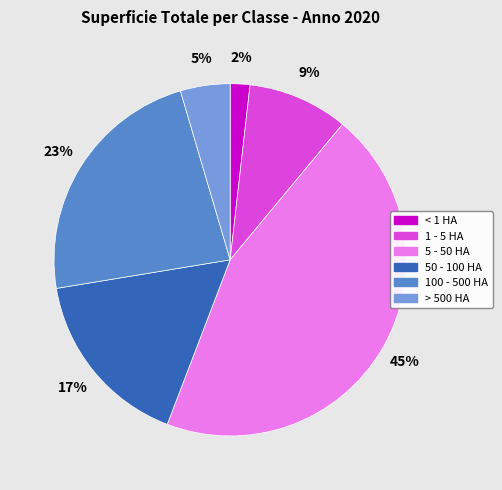

Combined, do < 1 HA and 50 - 100 HA account for over 50%?

No